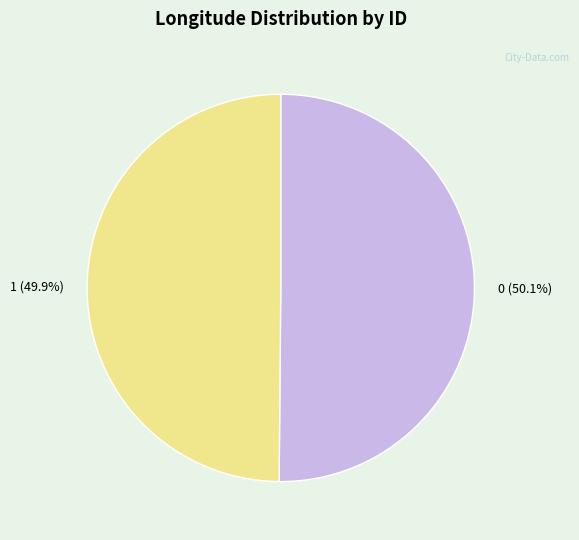

Is there a majority slice in this chart?

Yes